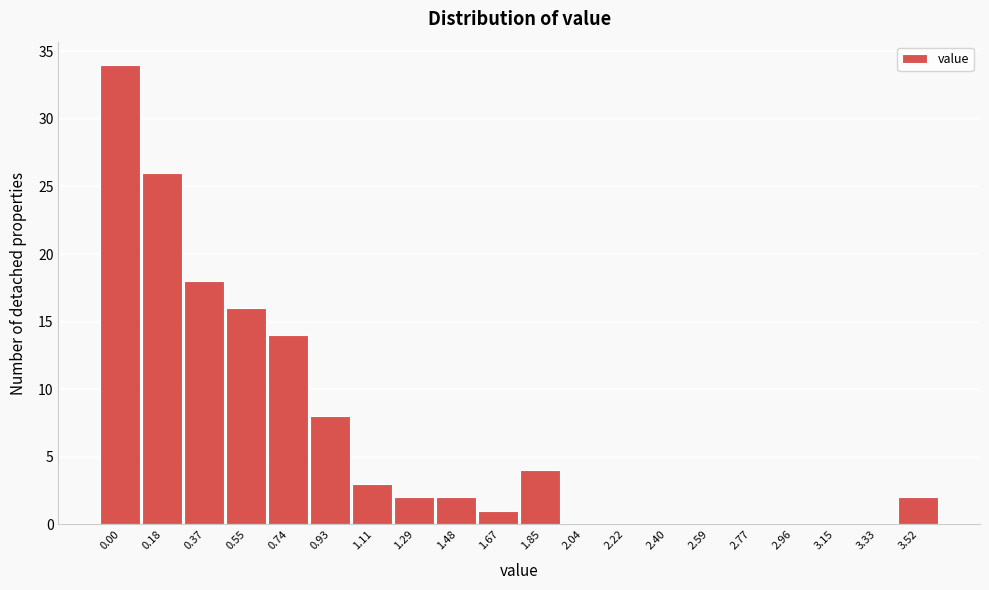

Reading right to left, list all the values displayed in this chart.

3.52=2	3.33=0	3.15=0	2.96=0	2.77=0	2.59=0	2.40=0	2.22=0	2.04=0	1.85=4	1.67=1	1.48=2	1.29=2	1.11=3	0.93=8	0.74=14	0.55=16	0.37=18	0.18=26	0.00=34